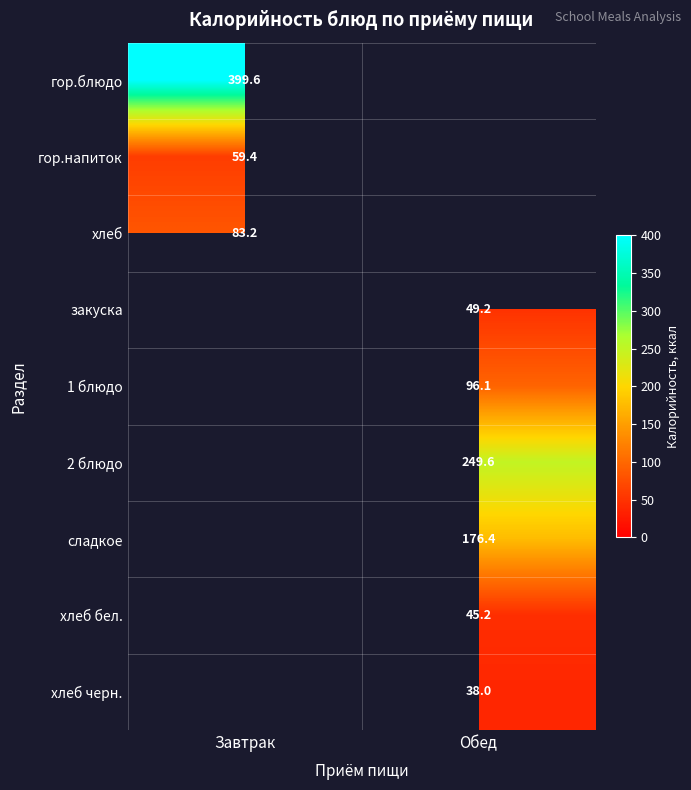

Between Завтрак and Обед, which is larger?

Обед